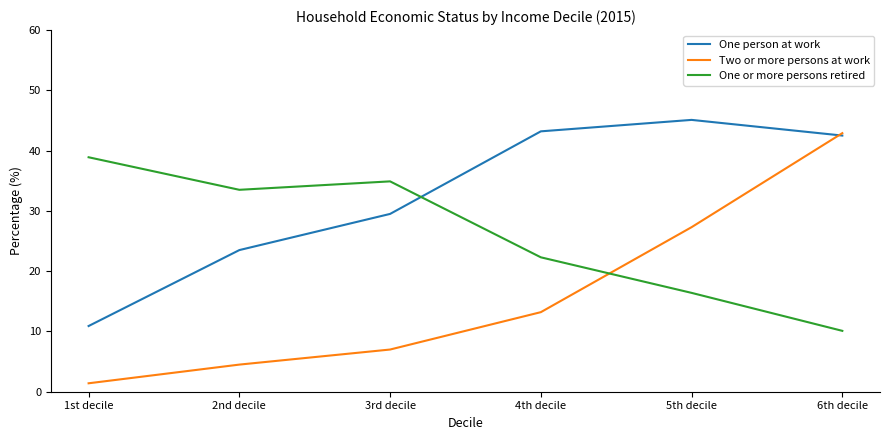

How many intersections are there between Two or more persons at work and One person at work?

1